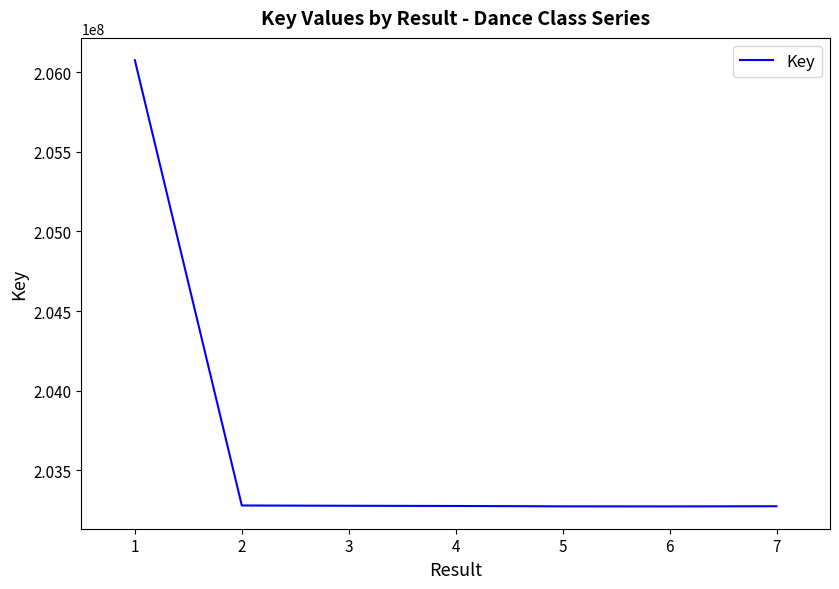

How many lines are shown in the chart?

1